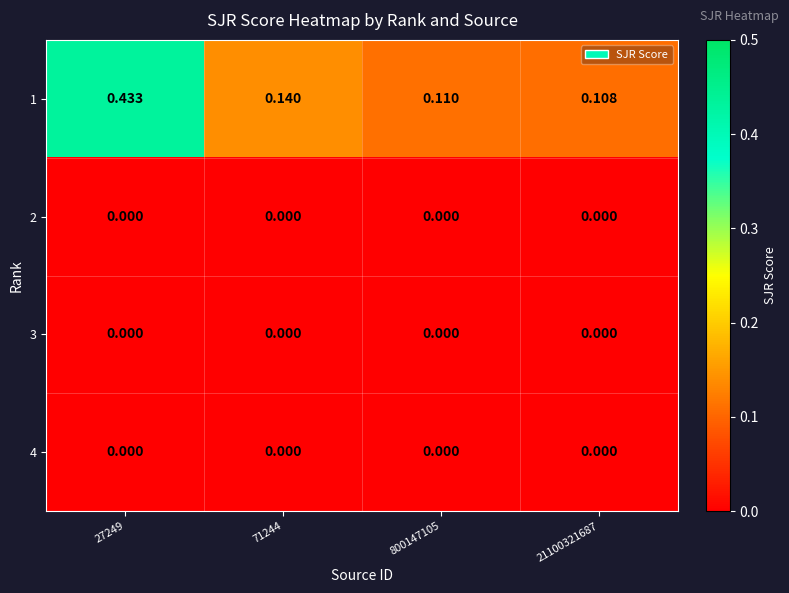

Which series has the largest total across all categories?

1